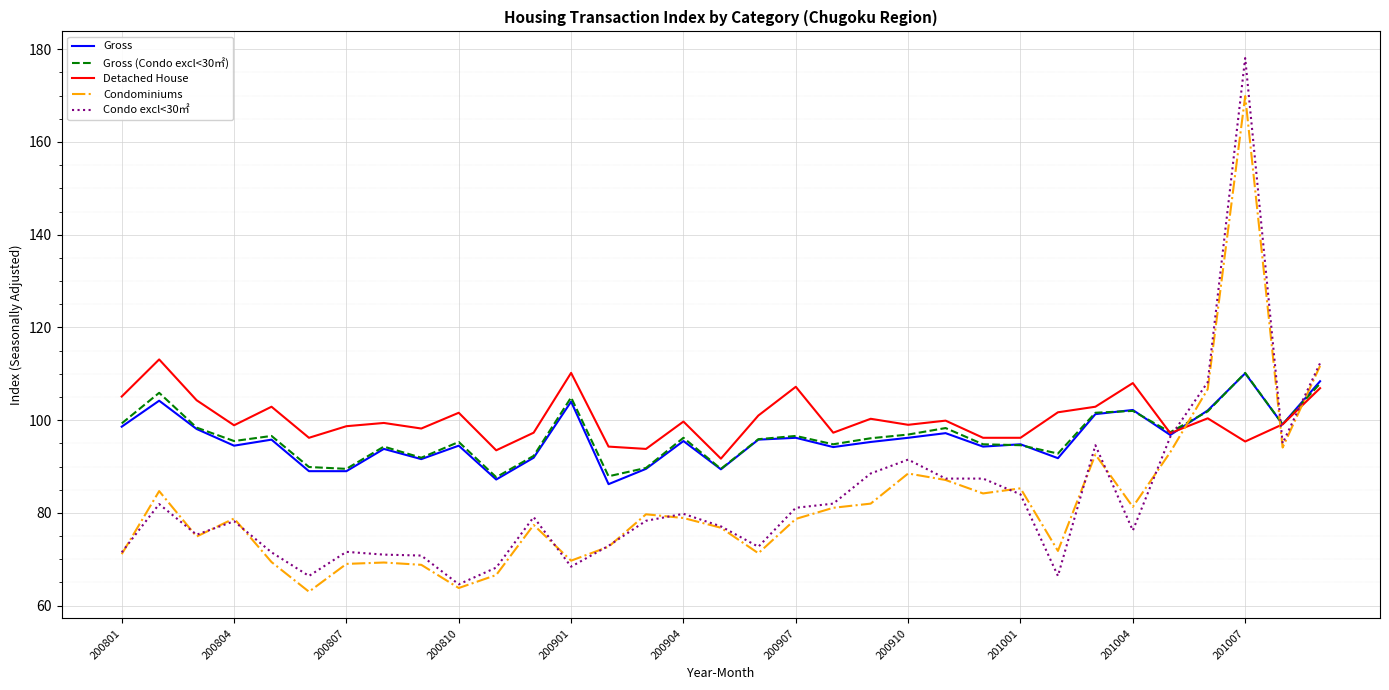

What is the greatest value displayed?

178.1